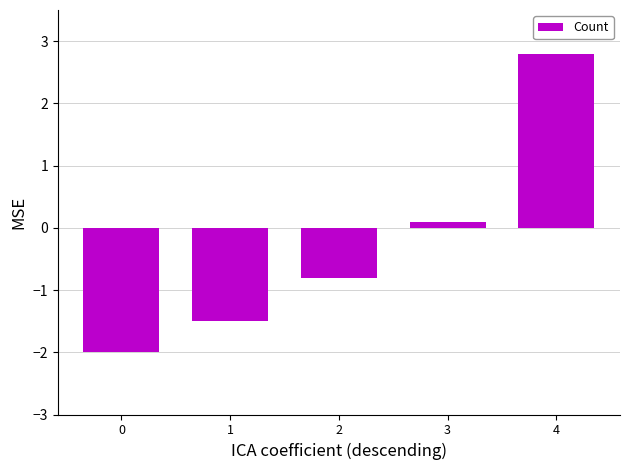

What is the value of the 5th bar from the left?

2.8